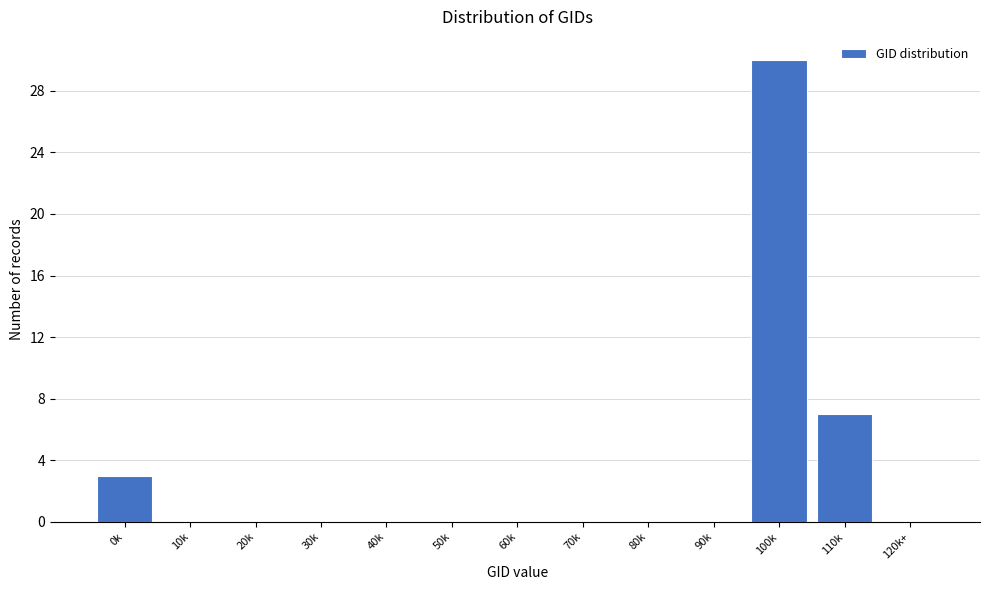

Reading left to right, list all the values displayed in this chart.

0k=3	10k=0	20k=0	30k=0	40k=0	50k=0	60k=0	70k=0	80k=0	90k=0	100k=30	110k=7	120k+=0